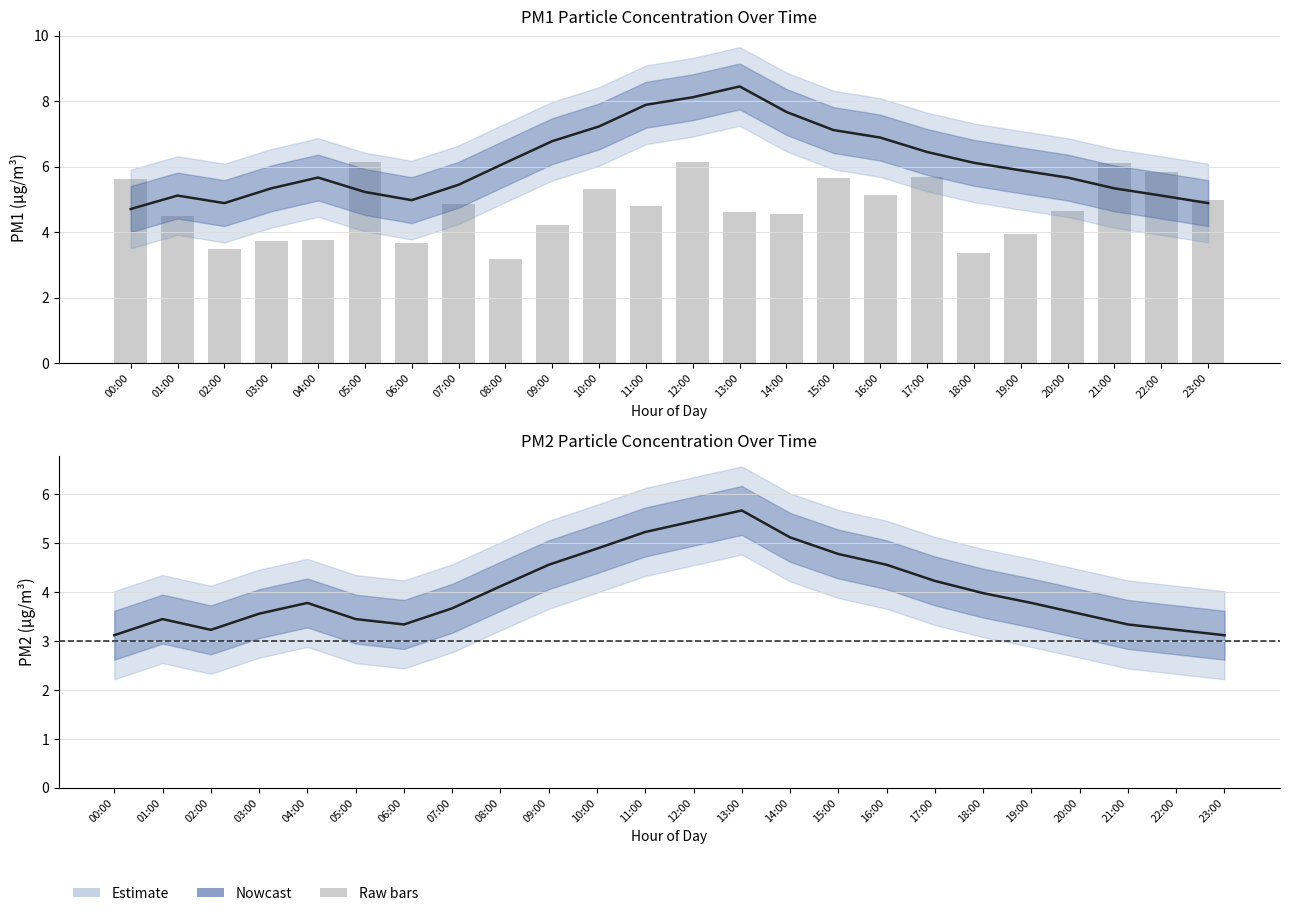

True or false: Raw P1 has a value of 3.0 at 07:00.

False